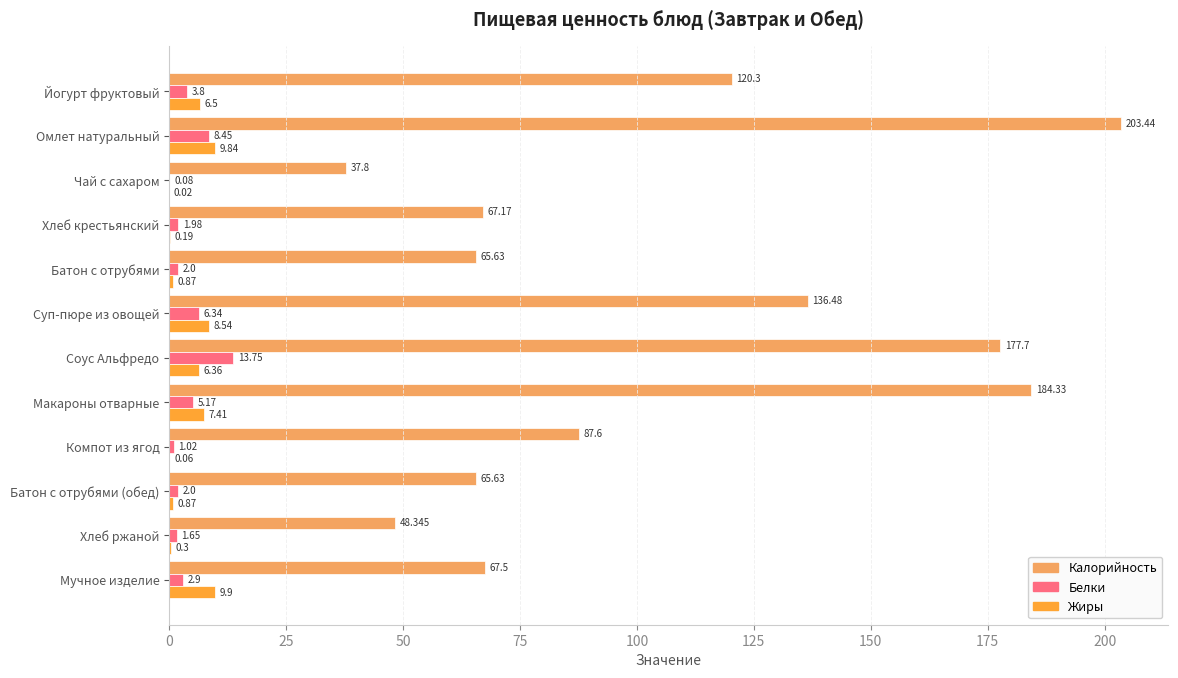

Where is Жиры nearest to the value 4?

Соус Альфредо